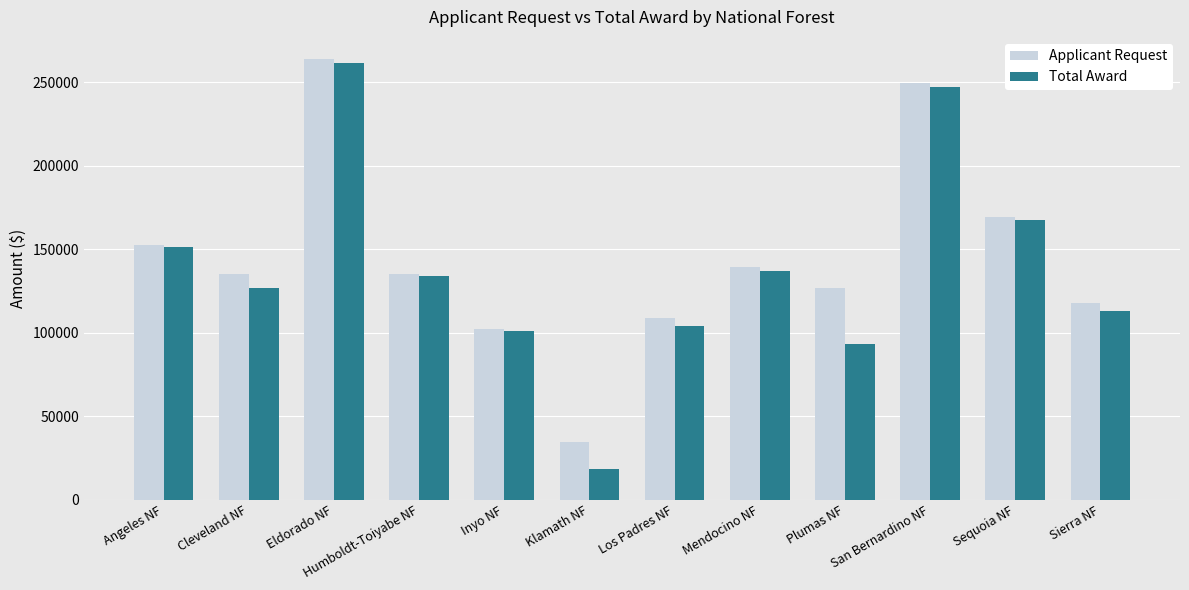

Are the bars horizontal?

No